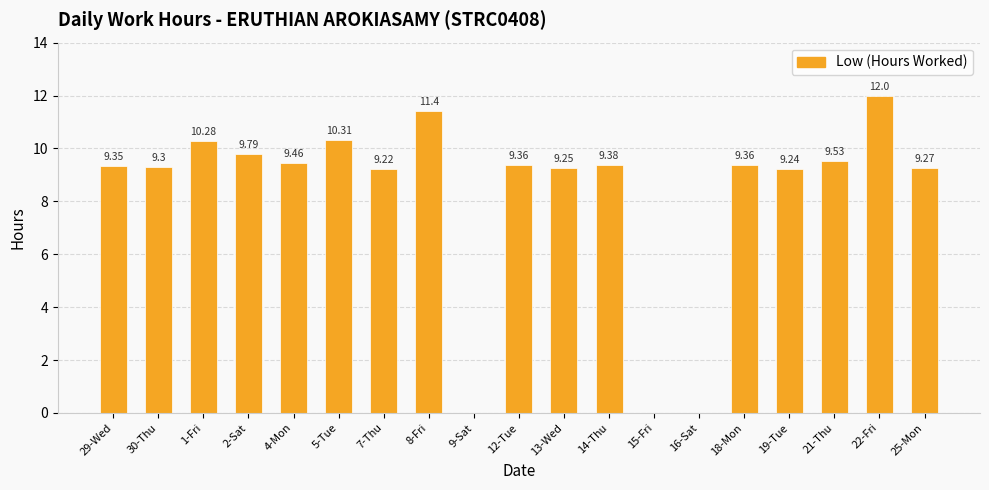

What is the average value?

8.2